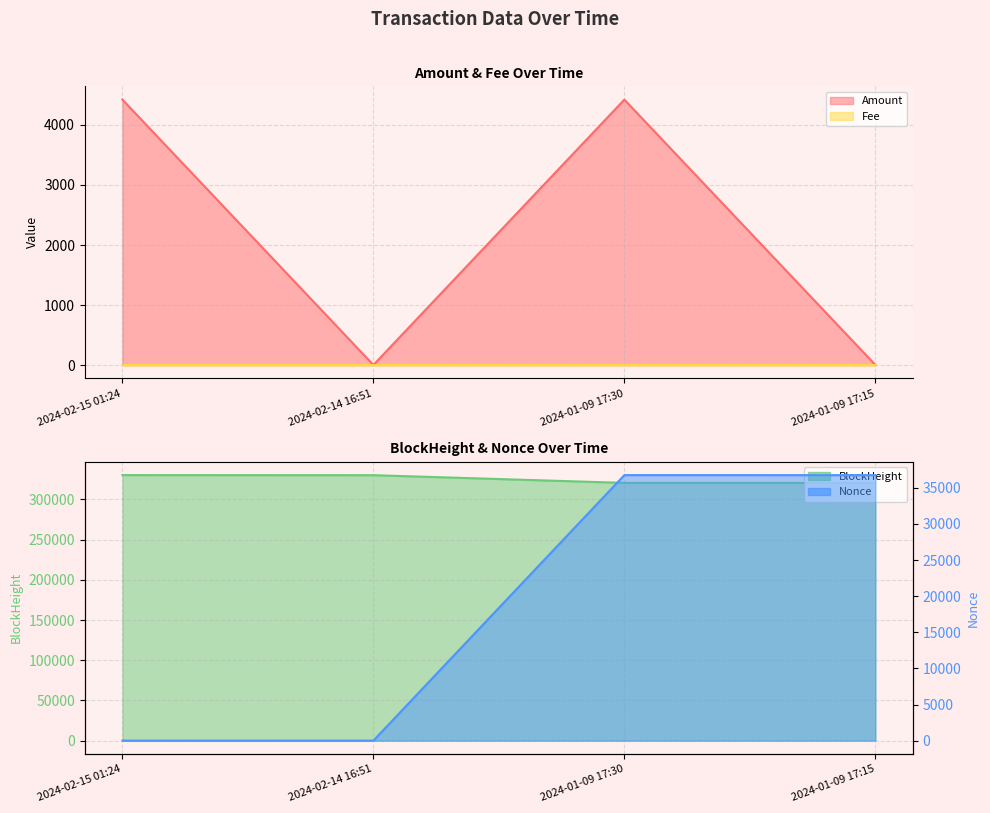

Reading left to right, transcribe all the data shown in this chart.

Amount: 2024-02-15 01:24=4420.4	2024-02-14 16:51=3.0	2024-01-09 17:30=4420.7	2024-01-09 17:15=4.1
Fee: 2024-02-15 01:24=0.2	2024-02-14 16:51=0.2	2024-01-09 17:30=0.3	2024-01-09 17:15=0.3
BlockHeight_norm: 2024-02-15 01:24=330219.0	2024-02-14 16:51=330124.0	2024-01-09 17:30=320551.0	2024-01-09 17:15=320549.0
Nonce: 2024-02-15 01:24=1.0	2024-02-14 16:51=0.0	2024-01-09 17:30=36765.0	2024-01-09 17:15=36761.0